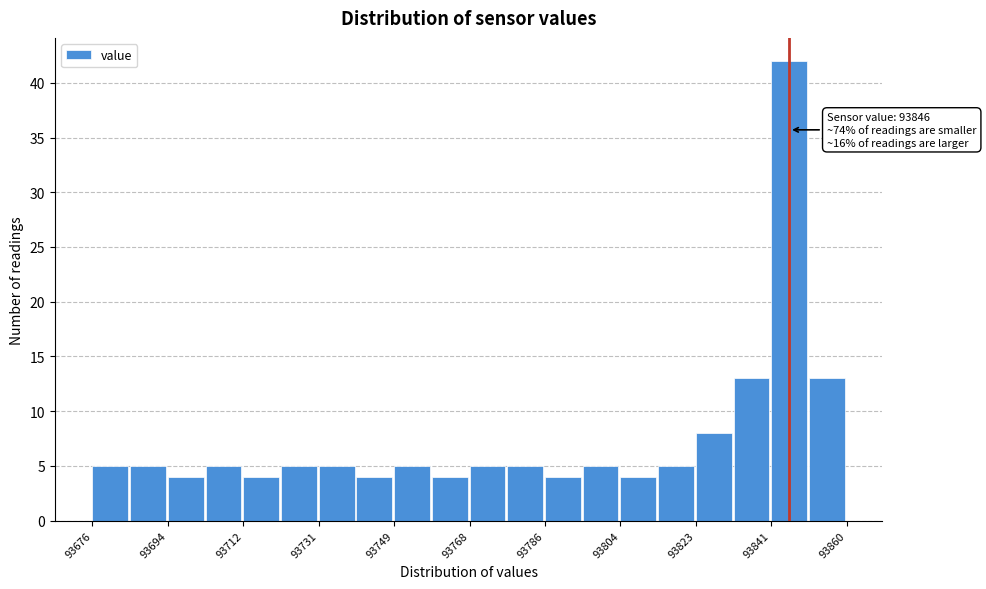

Which range on the x-axis has the tallest bar?

93841.6 to 93850.8